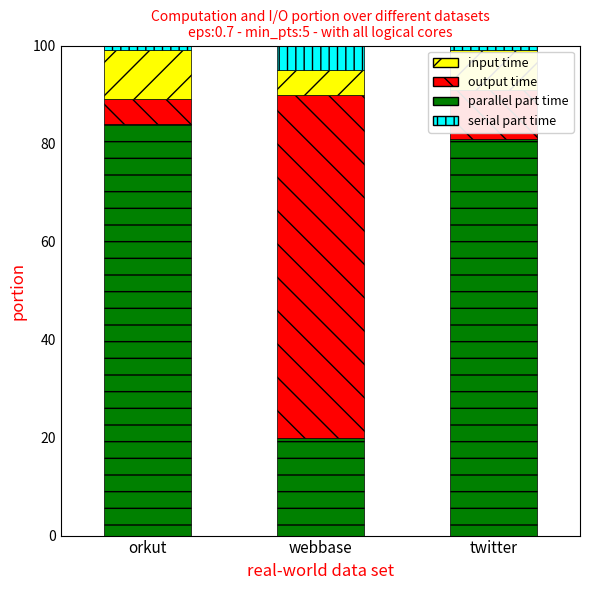

List the labels in order of parallel part time value, smallest first.

webbase, twitter, orkut